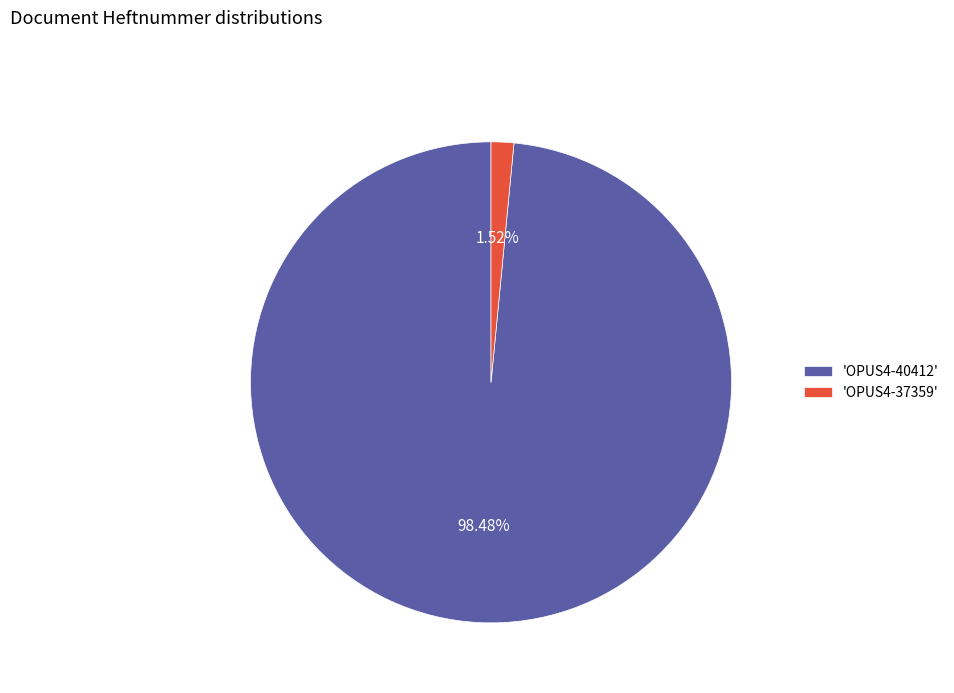

To the nearest percent, what is the average slice percentage?

50%